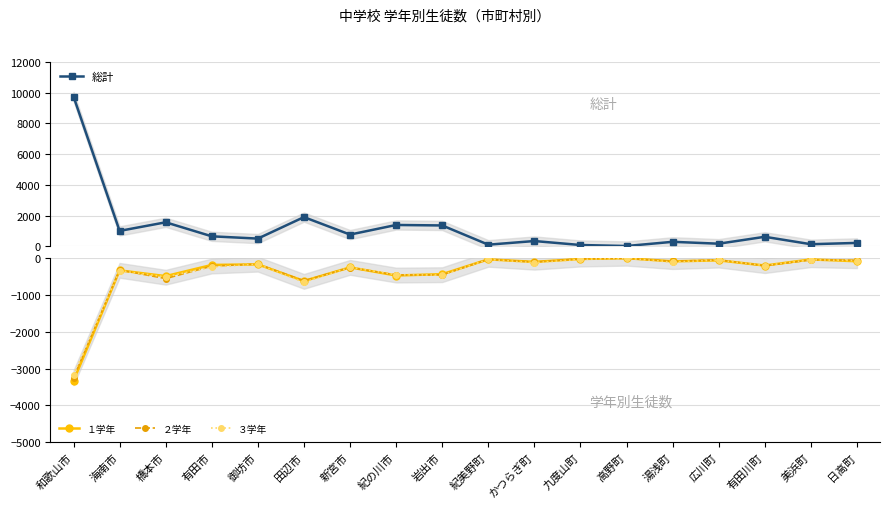

Which category has the highest value across all series?

和歌山市